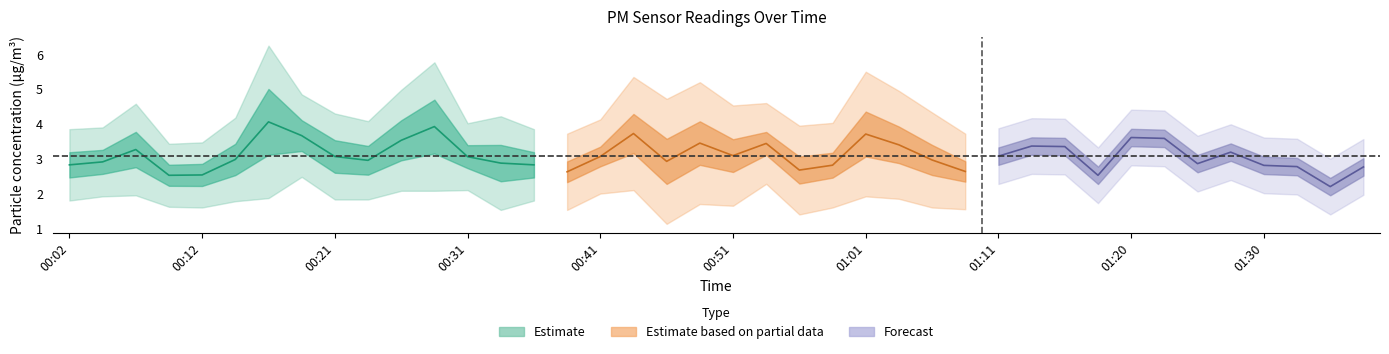

Which category has the lowest value across all series?

01:35